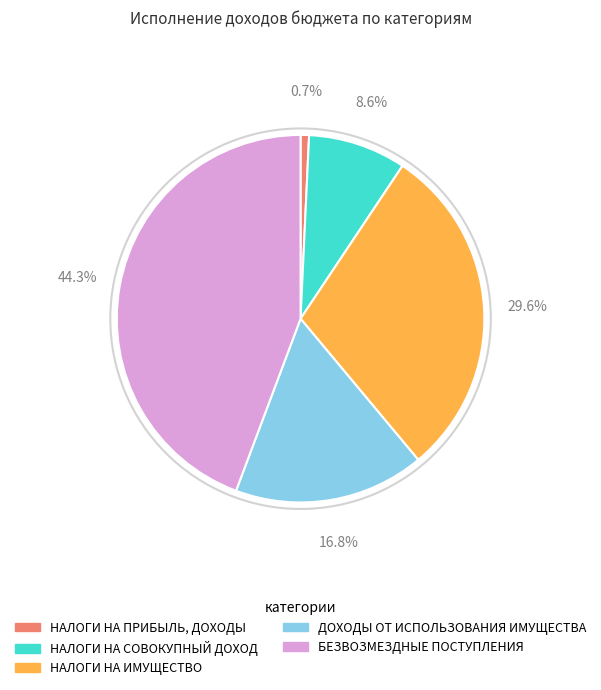

What is the smallest slice in the pie chart?

НАЛОГИ НА ПРИБЫЛЬ, ДОХОДЫ